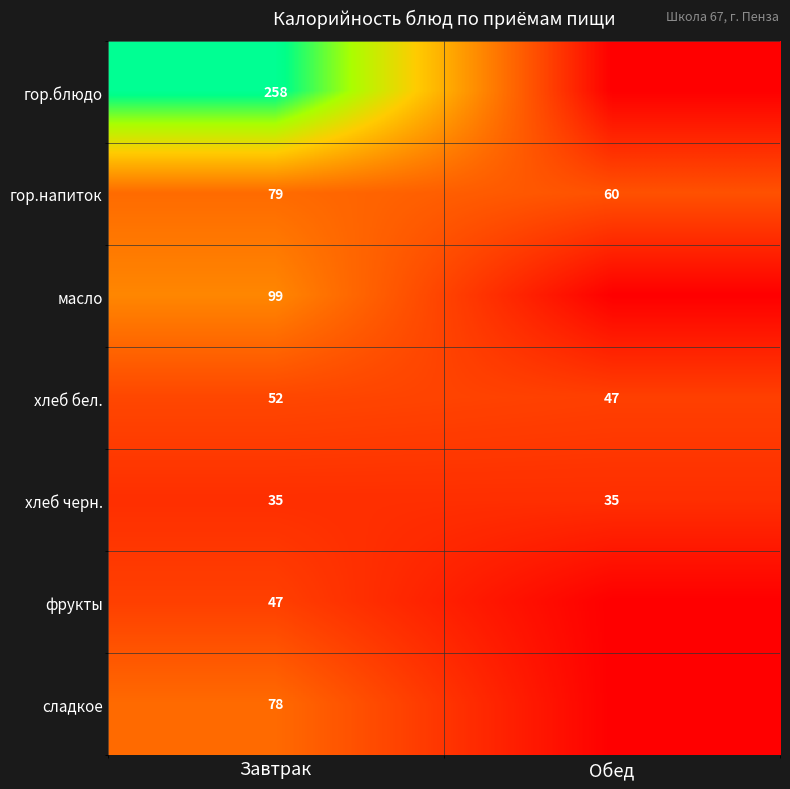

Which category has the lowest value in the гор.напиток series?

Обед